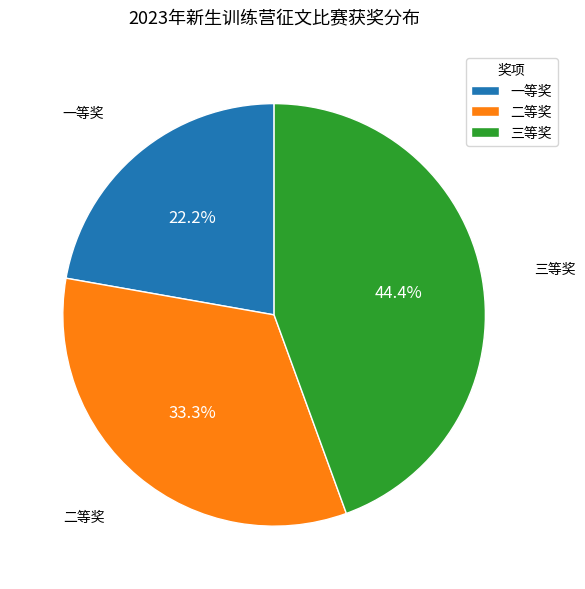

Which has a higher value, 三等奖 or 二等奖?

三等奖